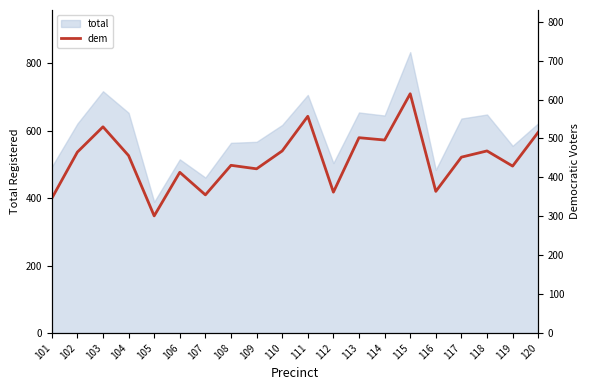

List the labels in order of value, smallest first.

105, 101, 107, 112, 116, 106, 109, 119, 108, 117, 104, 102, 110, 118, 114, 113, 120, 103, 111, 115